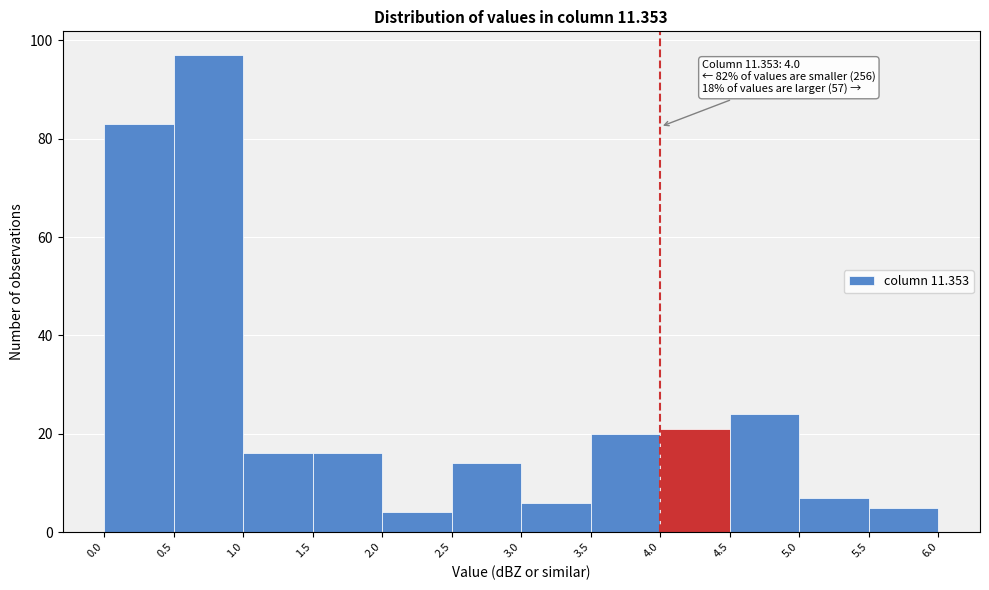

Over which range of the x-axis is the bar tallest?

0.5 to 1.0